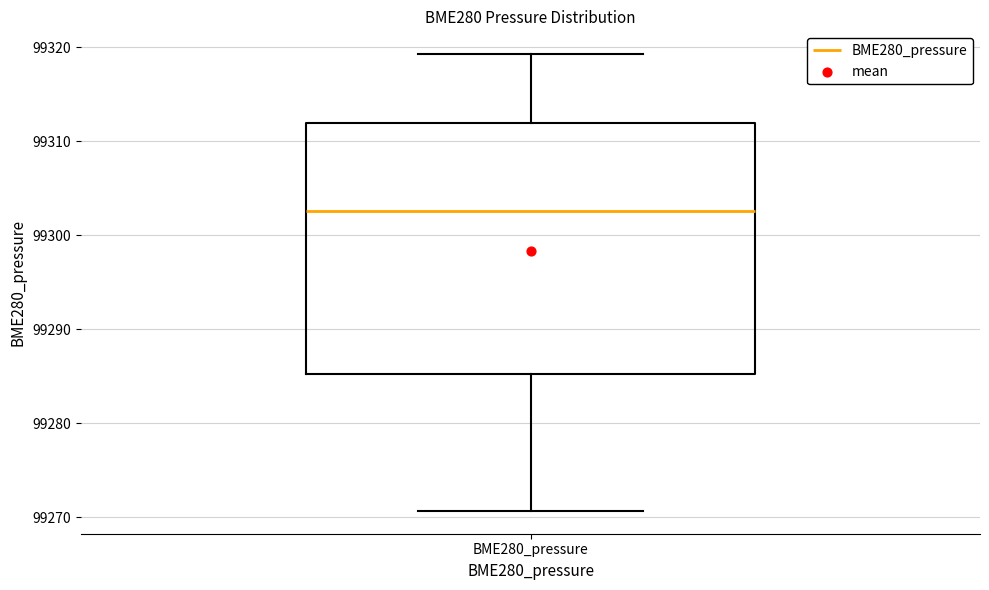

Where is the upper edge of the box for BME280_pressure on the y-axis? The values are not printed on the chart, so give them approximately, as read against the axis.

99312